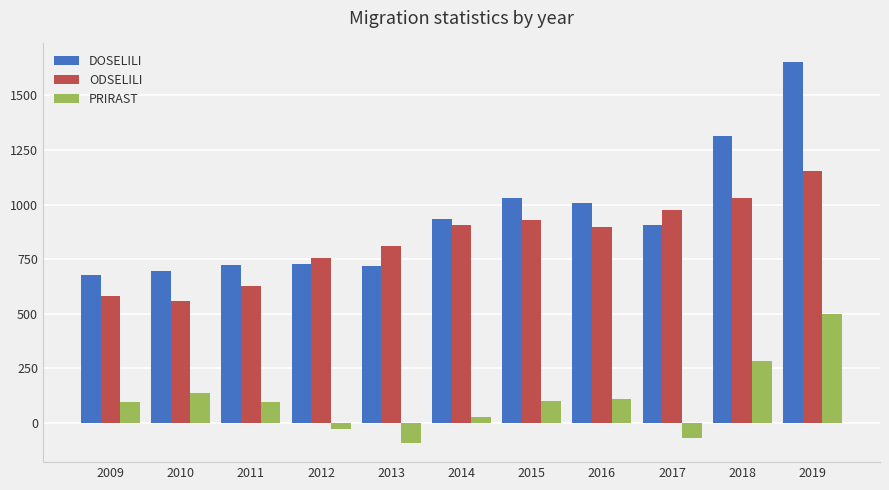

What is the spread (max minus min) of values at 2017?

1047